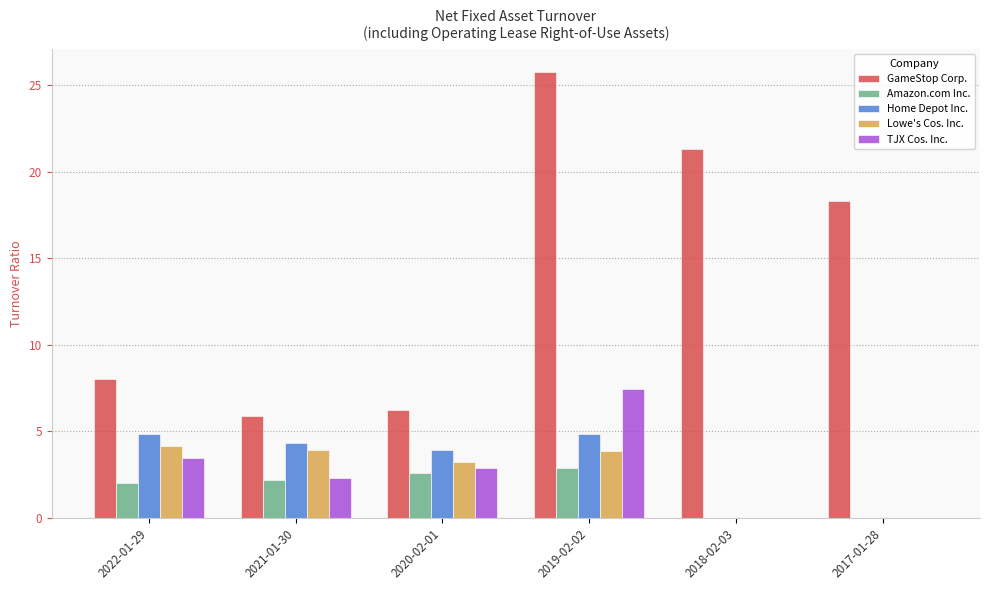

Which series has the largest total across all categories?

GameStop Corp.